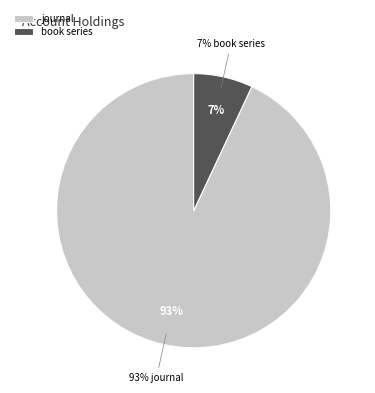

Do journal and book series together represent more than half of the pie?

Yes